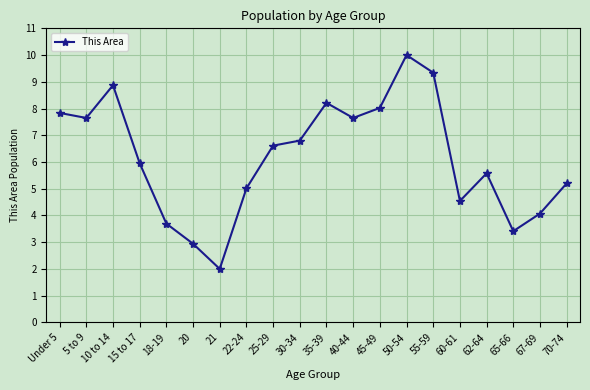

Is this an area chart (filled region under the line)?

No